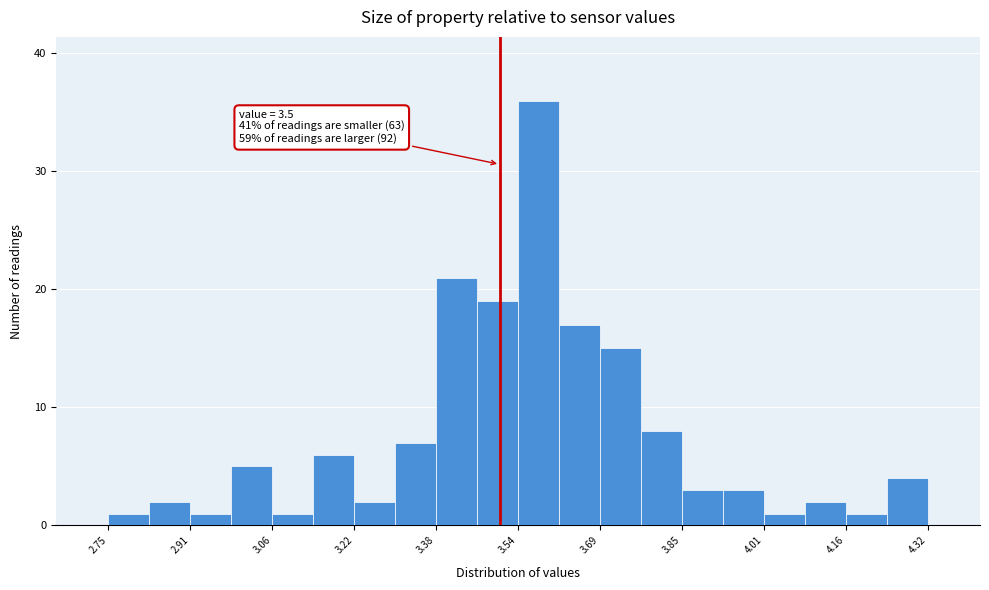

Read against the x-axis, roughly where is the centre of the tallest bar?

3.58